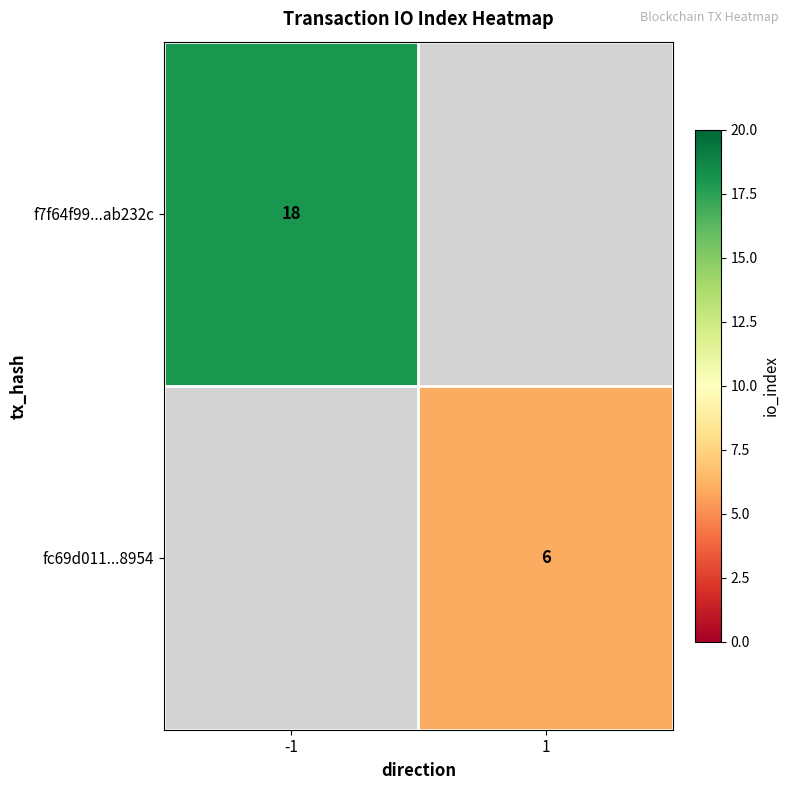

The value of fc69d011...8954 at 1 is 2. True or false?

False